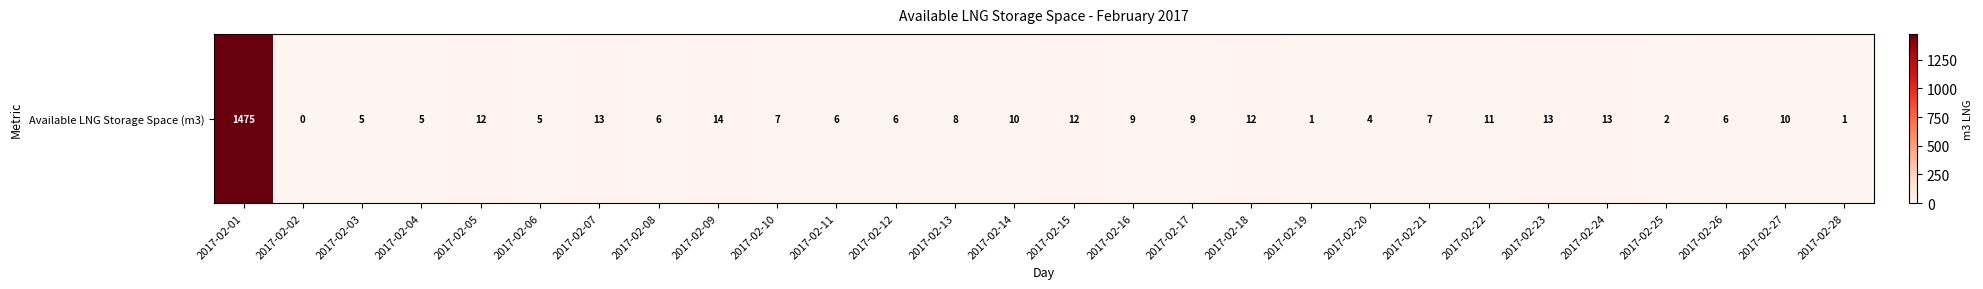

List the labels in order of value, largest first.

2017-02-01, 2017-02-09, 2017-02-07, 2017-02-23, 2017-02-24, 2017-02-05, 2017-02-15, 2017-02-18, 2017-02-22, 2017-02-14, 2017-02-27, 2017-02-16, 2017-02-17, 2017-02-13, 2017-02-10, 2017-02-21, 2017-02-08, 2017-02-11, 2017-02-12, 2017-02-26, 2017-02-03, 2017-02-04, 2017-02-06, 2017-02-20, 2017-02-25, 2017-02-19, 2017-02-28, 2017-02-02